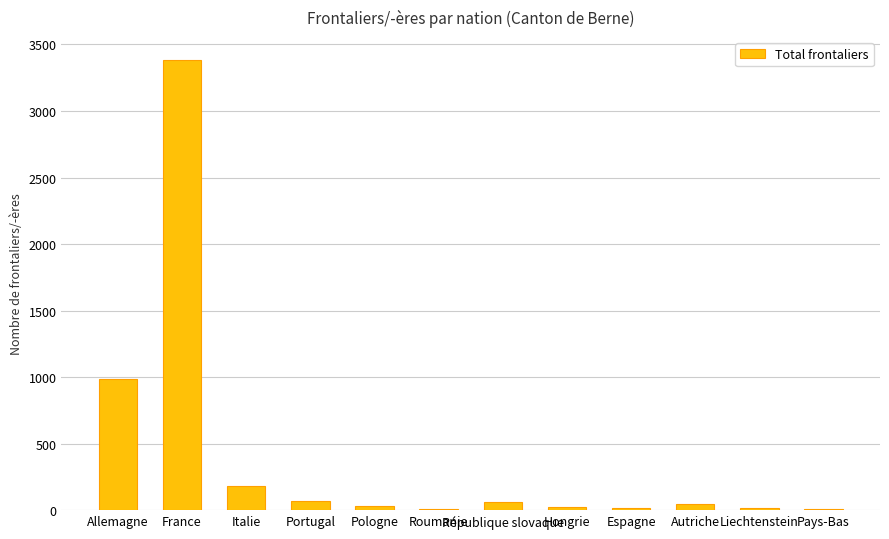

Is it true that the value at Allemagne is 251?

False